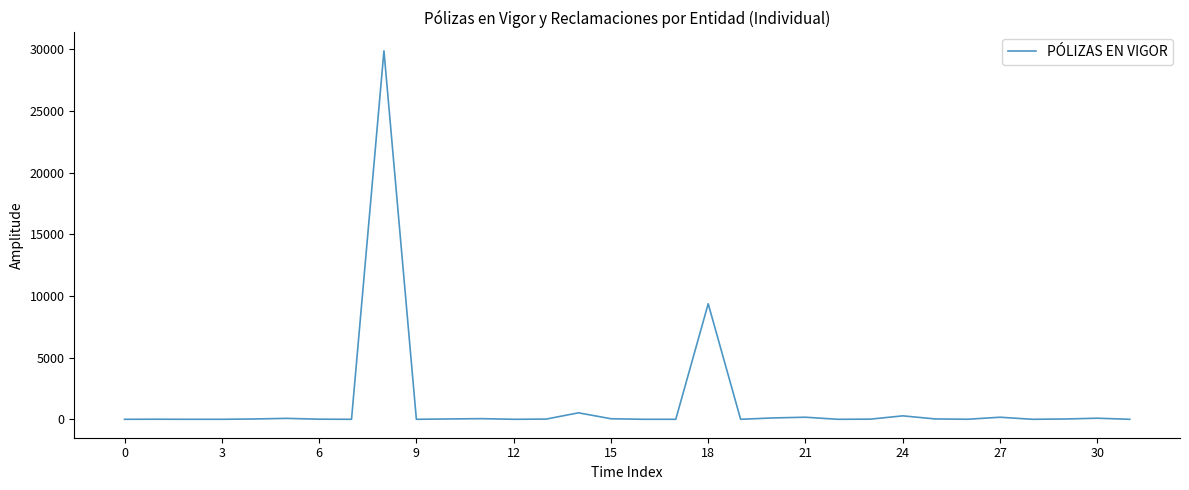

What is the difference between the maximum and minimum values?

29870